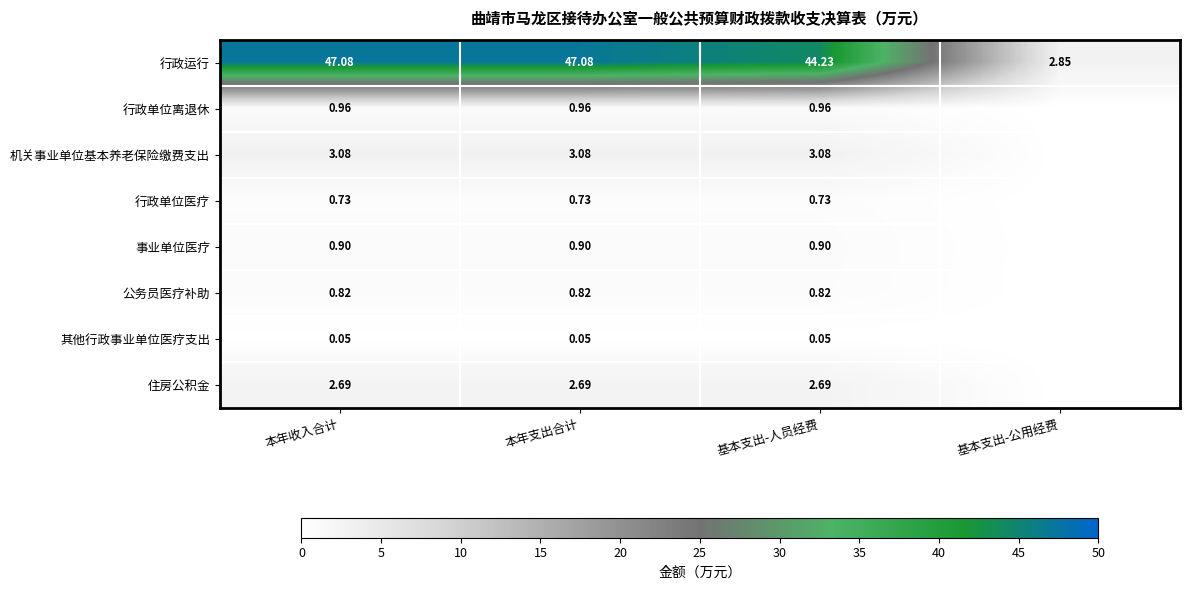

Rank the series at 本年支出合计 from lowest to highest value.

其他行政事业单位医疗支出, 行政单位医疗, 公务员医疗补助, 事业单位医疗, 行政单位离退休, 住房公积金, 机关事业单位基本养老保险缴费支出, 行政运行